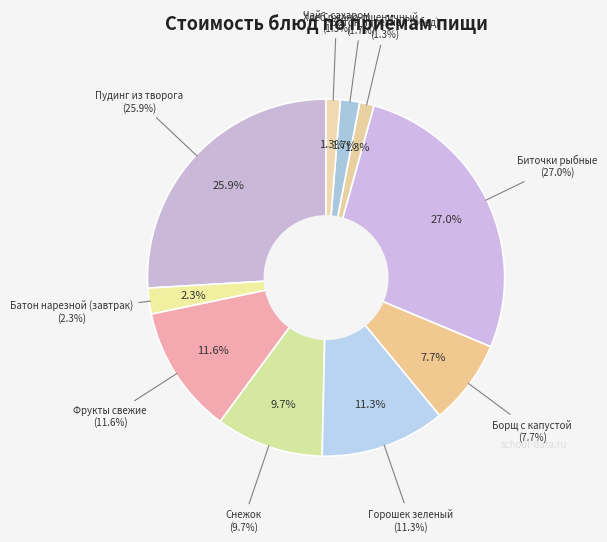

What percentage is the Горошек зеленый slice, to the nearest percent?

11%